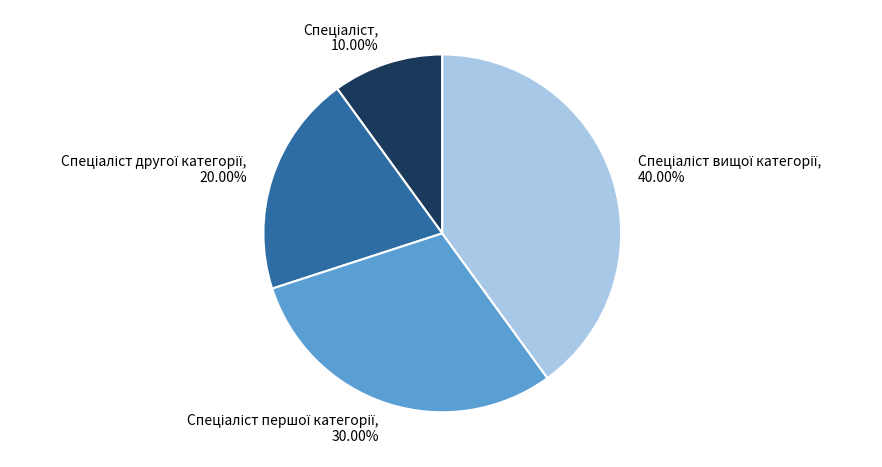

Does any single category account for the majority?

No